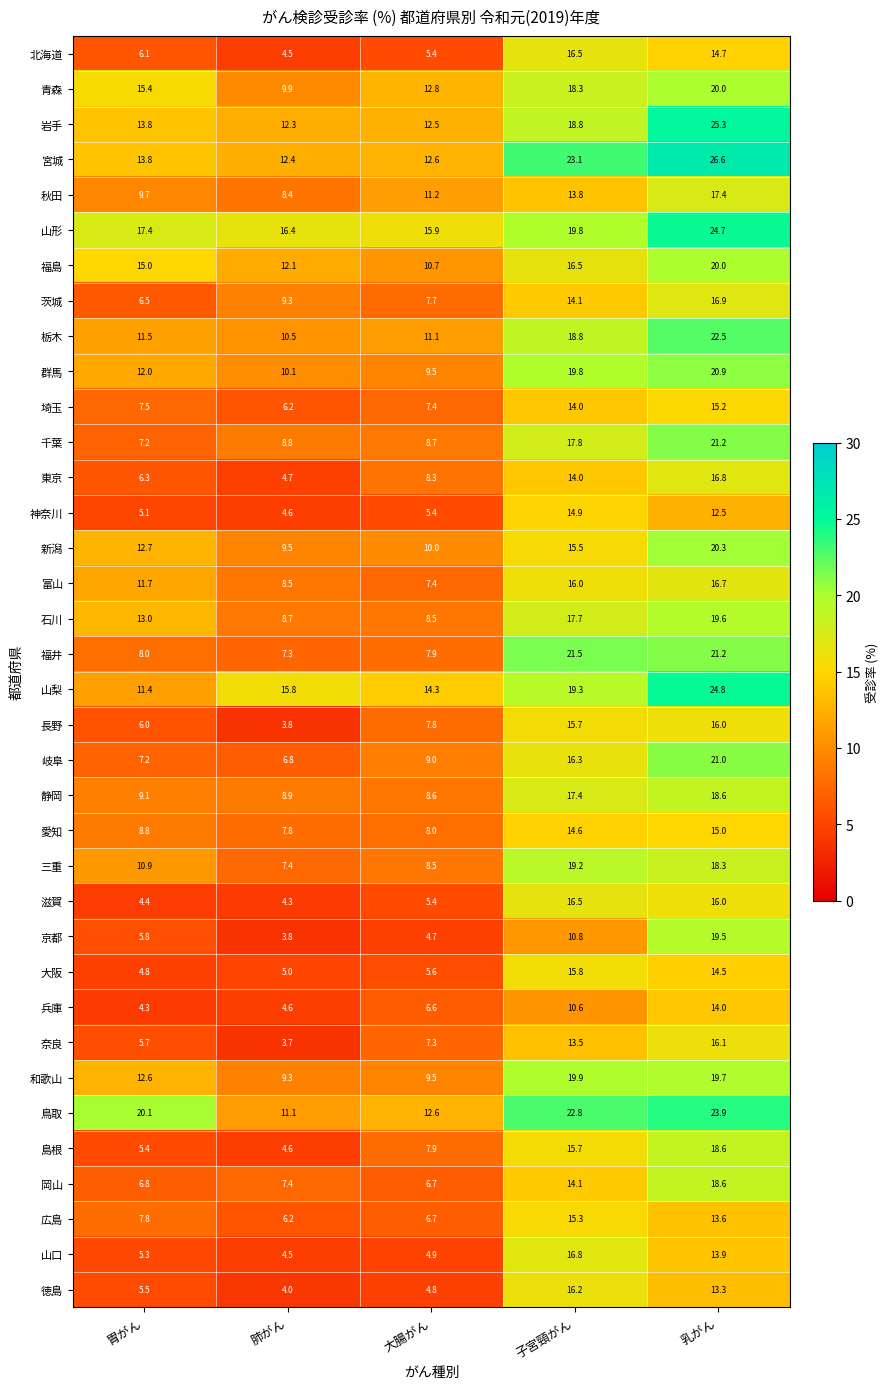

Rank the categories by 山形 value from highest to lowest.

乳がん, 子宮頸がん, 胃がん, 肺がん, 大腸がん